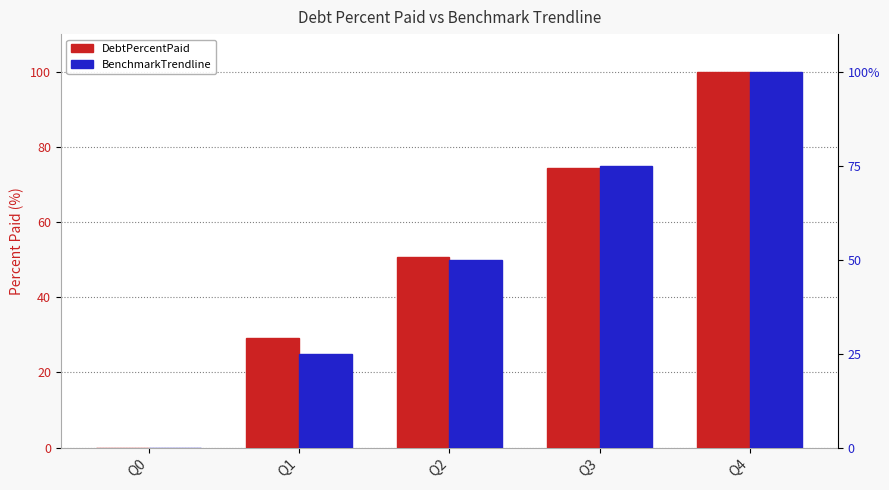

What is the sum of the DebtPercentPaid values at Q2 and Q3?

125.0